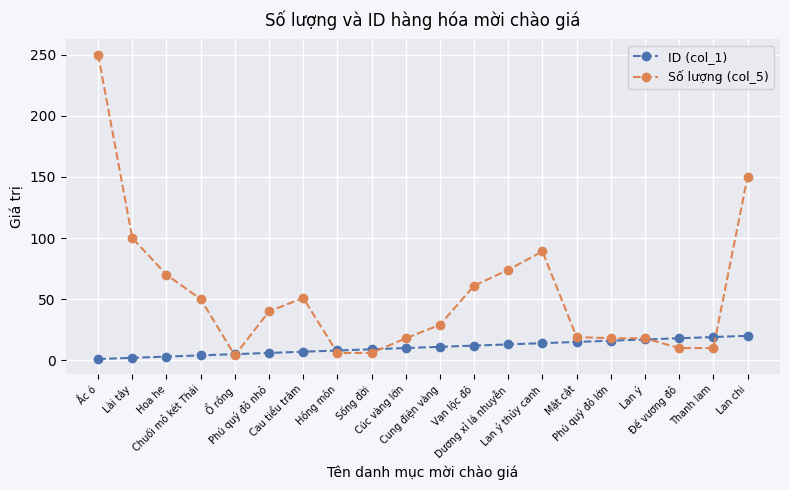

What is the sum of all ID (col_1) values?

210